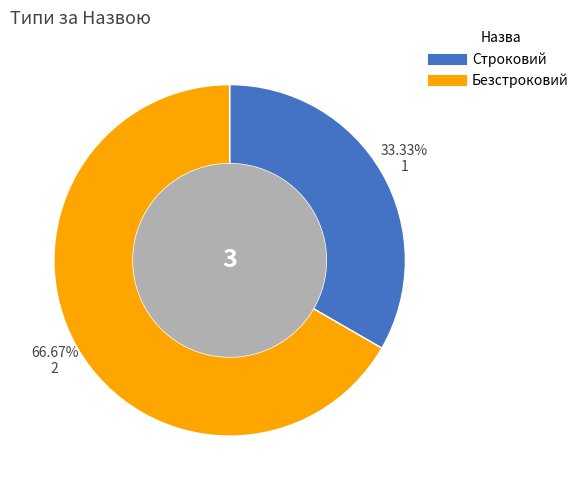

To the nearest percent, what is the average slice percentage?

50%